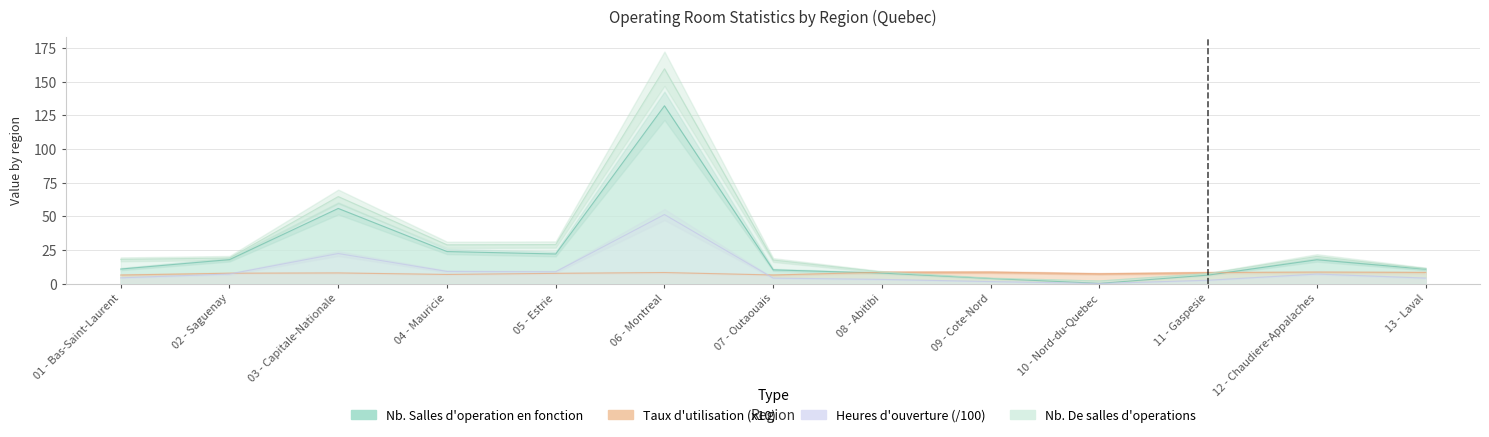

Between 06 - Montreal and 08 - Abitibi, which series saw the biggest shift?

Nb. De salles d'operations